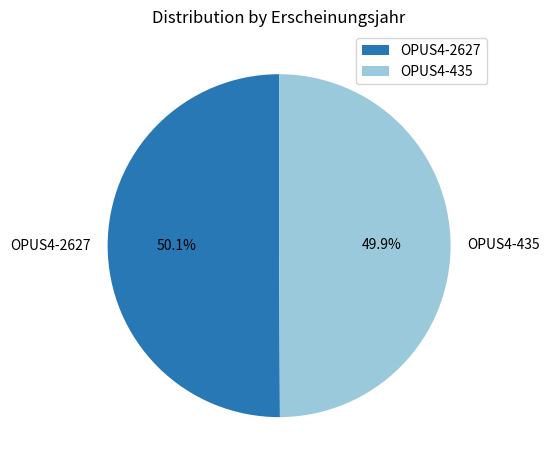

Count the number of slices in the pie.

2